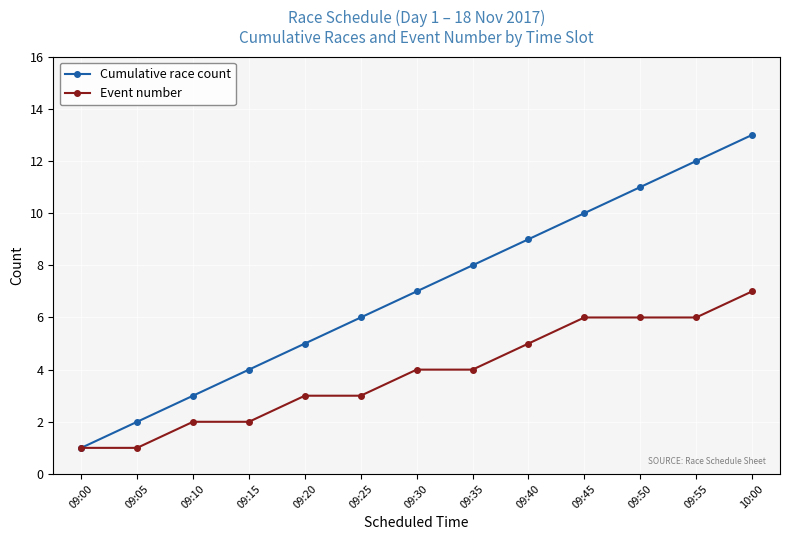

Reading left to right, extract all data points from this chart.

Cumulative race count: 09:00=1	09:05=2	09:10=3	09:15=4	09:20=5	09:25=6	09:30=7	09:35=8	09:40=9	09:45=10	09:50=11	09:55=12	10:00=13
Event number: 09:00=1	09:05=1	09:10=2	09:15=2	09:20=3	09:25=3	09:30=4	09:35=4	09:40=5	09:45=6	09:50=6	09:55=6	10:00=7